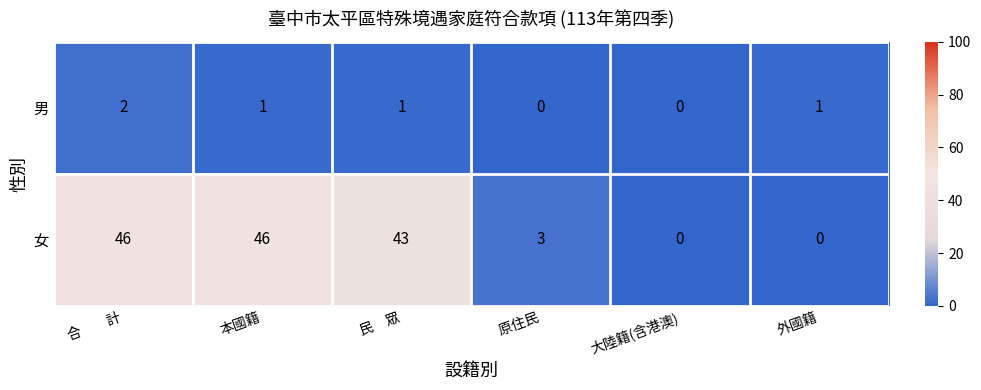

How many data points does each series have?

6